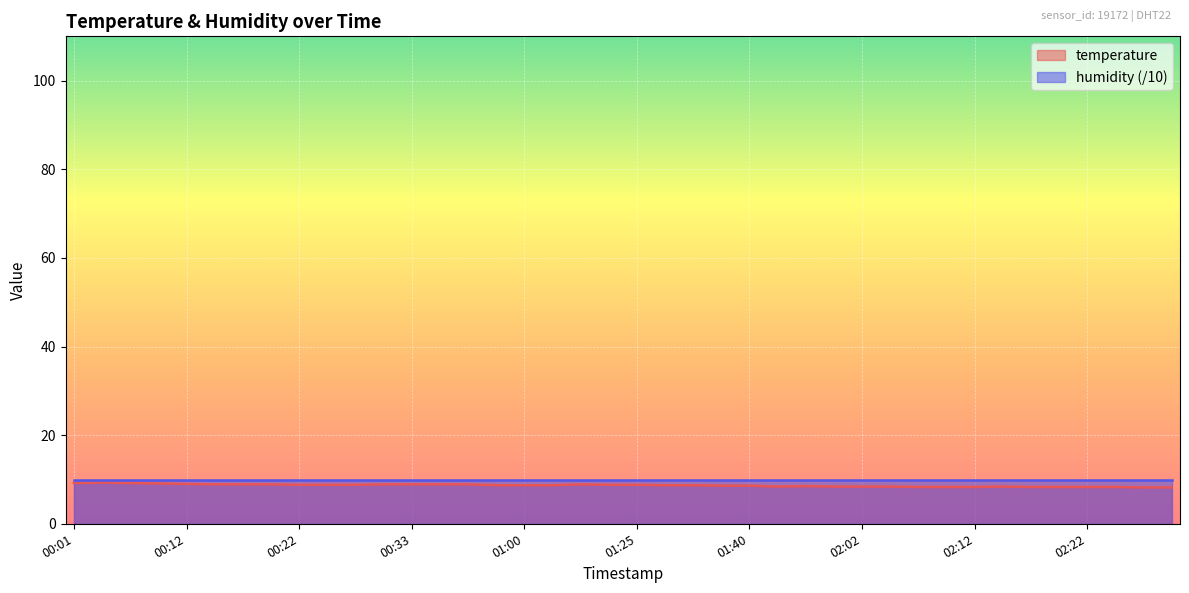

At which category does the data reach its first local valley?

01:51